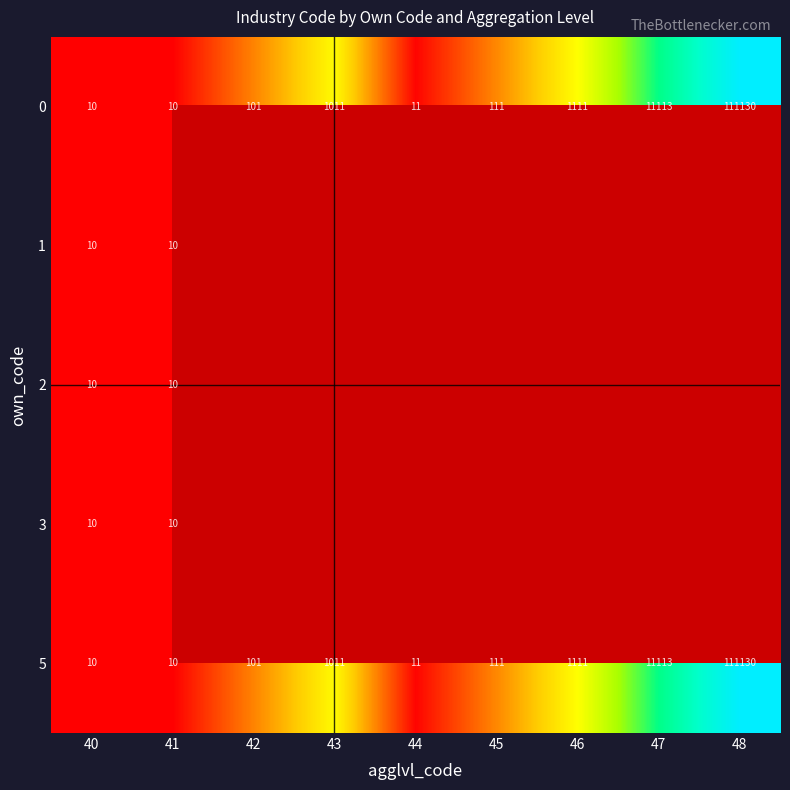

What is the maximum value shown in the chart?

11.6